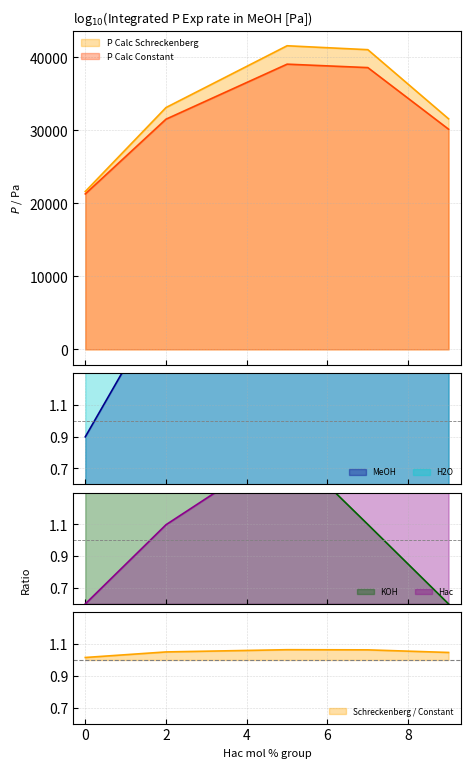

True or false: P Calc Schreckenberg and MeOH cross at least once.

False